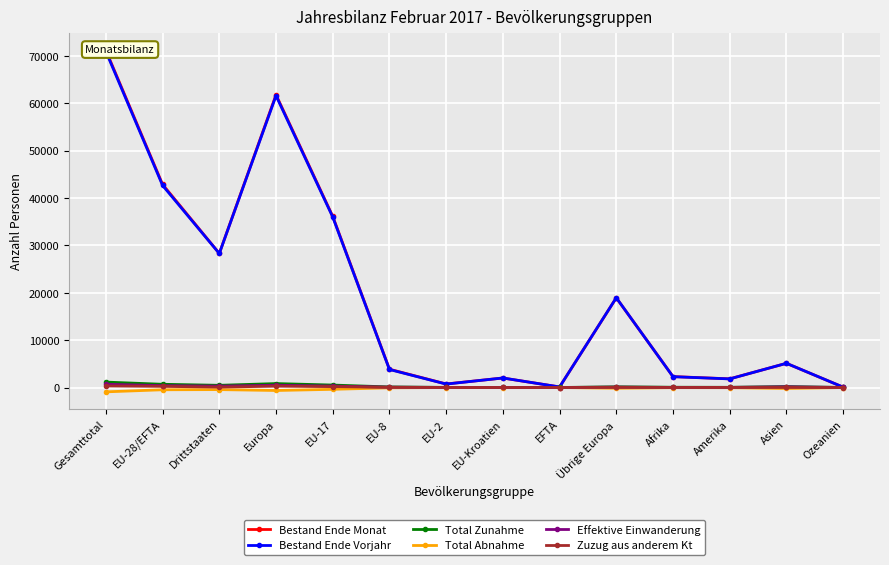

What is the sum of the Bestand Ende Monat values at EU-28/EFTA and EFTA?

42973